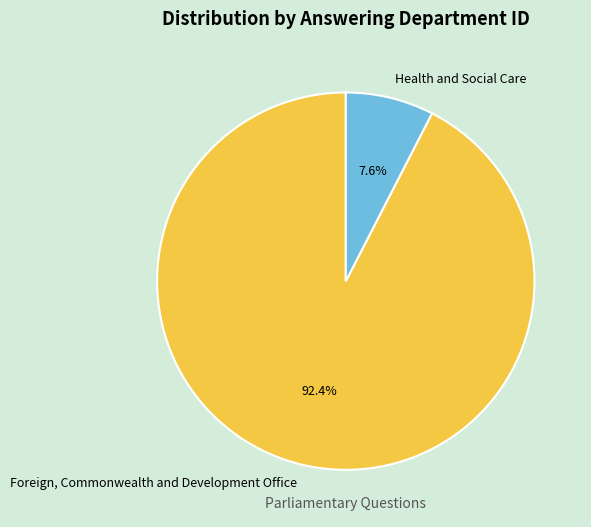

How many segments does this pie chart have?

2